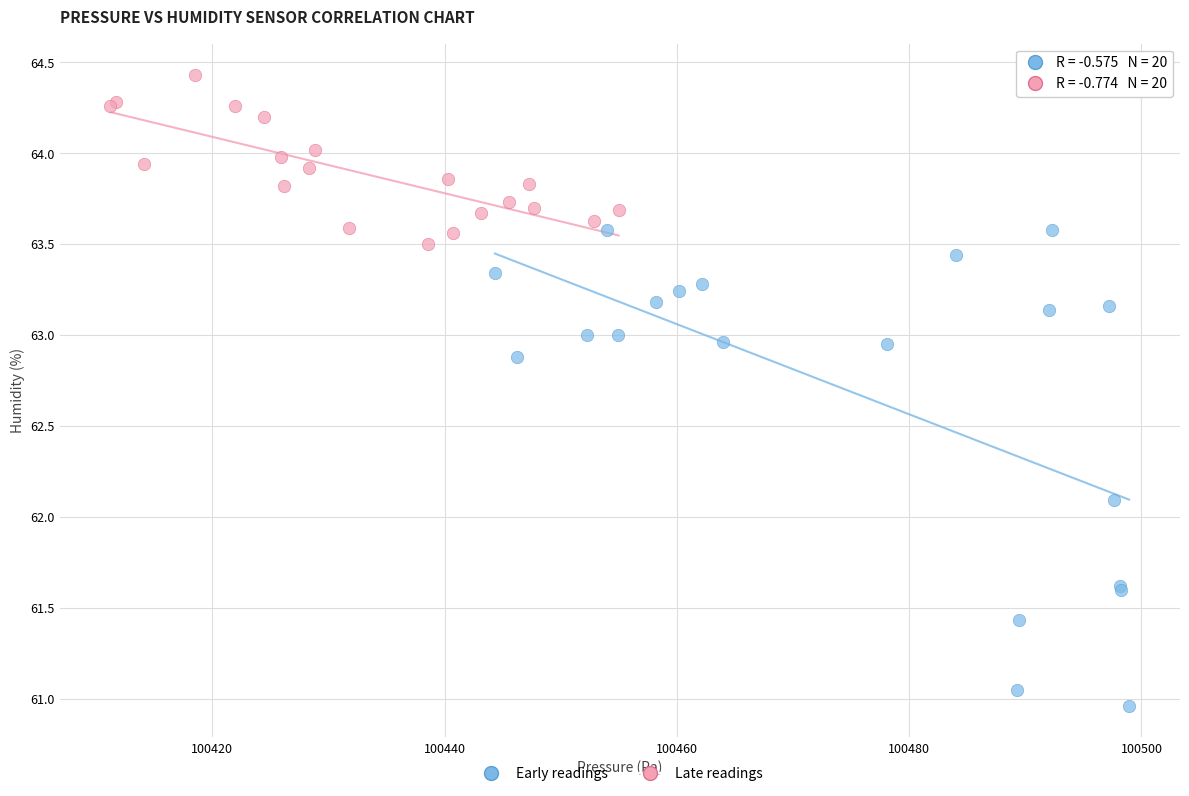

Which series reaches the minimum Y coordinate?

Early readings